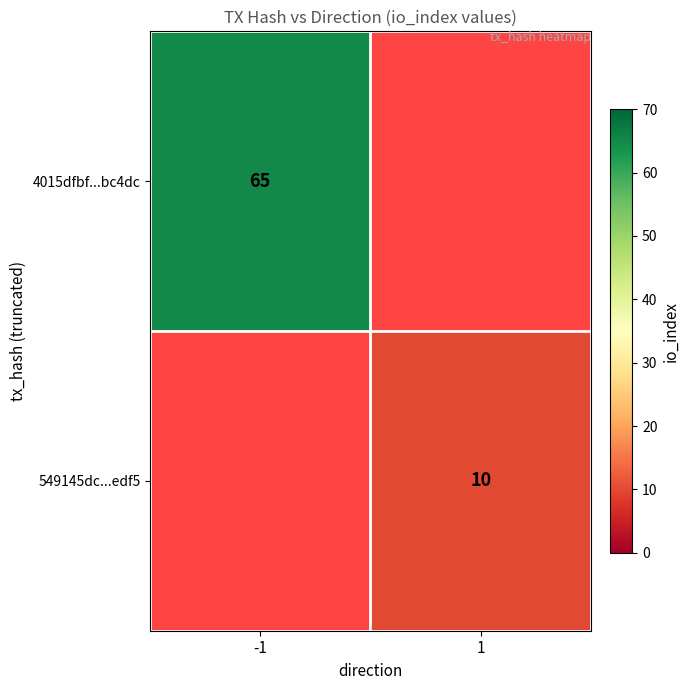

The value of 549145dc...edf5 at 1 is 15. True or false?

False